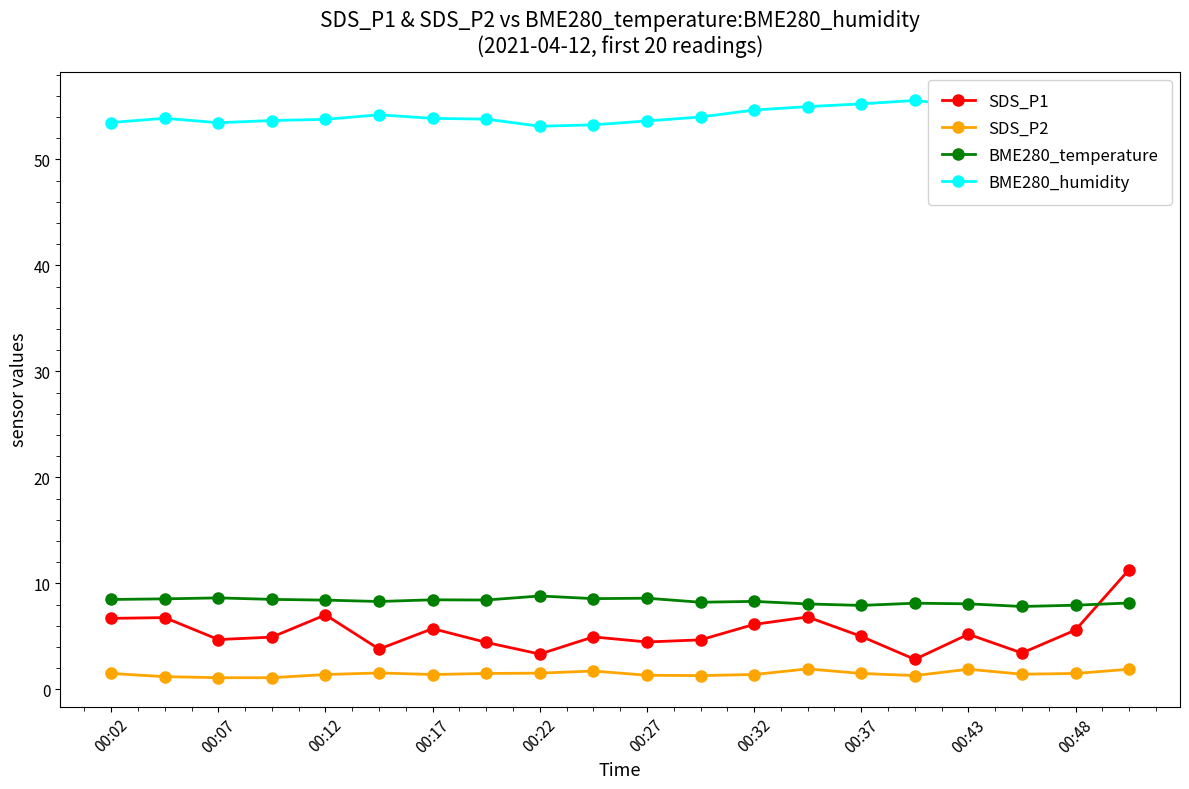

Which series has the widest spread of values?

SDS_P1